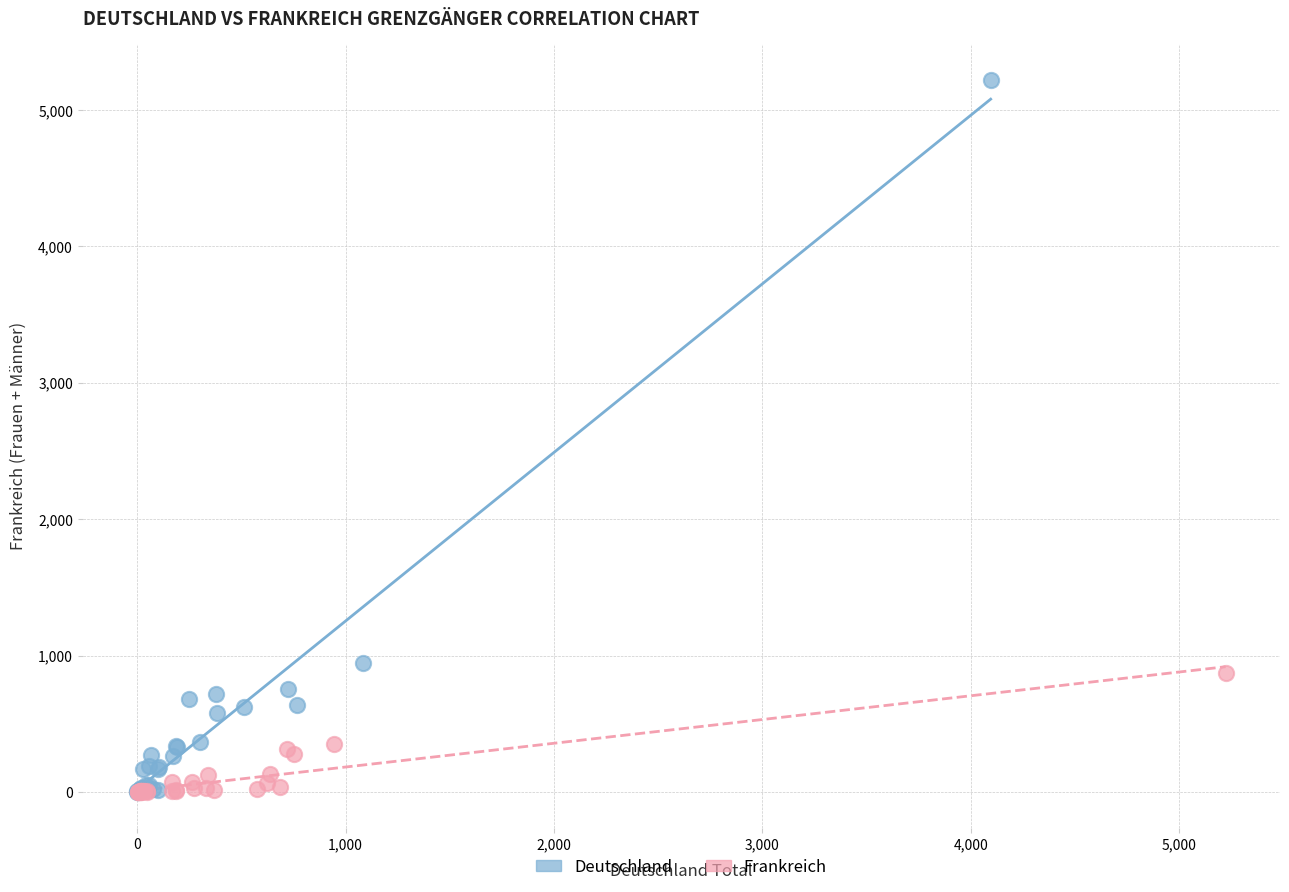

Which series has the widest spread of Y values?

Deutschland